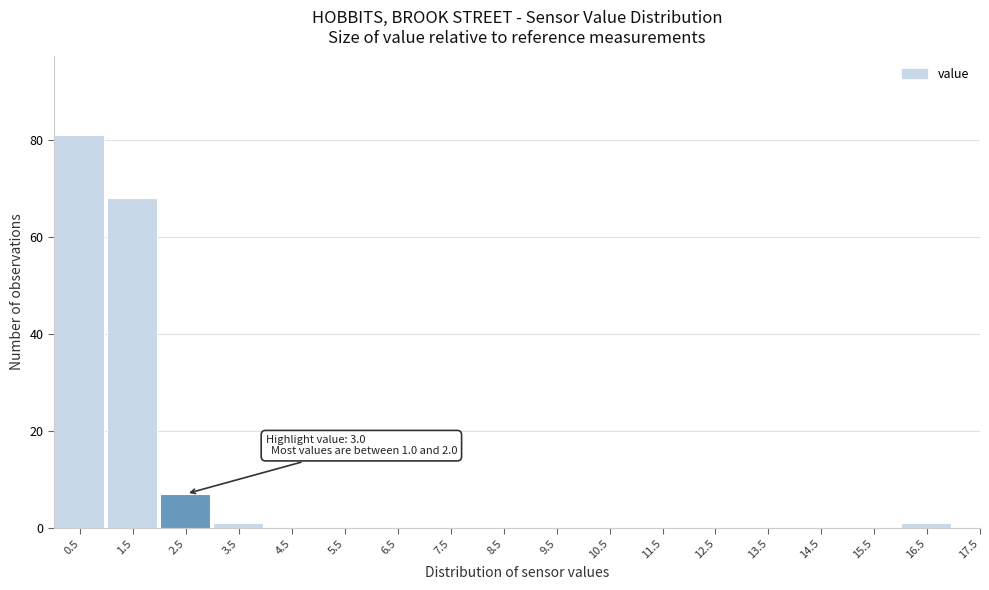

Reading left to right, what are all the values shown in this chart?

0.5=81	1.5=68	2.5=7	3.5=1	4.5=0	5.5=0	6.5=0	7.5=0	8.5=0	9.5=0	10.5=0	11.5=0	12.5=0	13.5=0	14.5=0	15.5=0	16.5=1	17.5=0